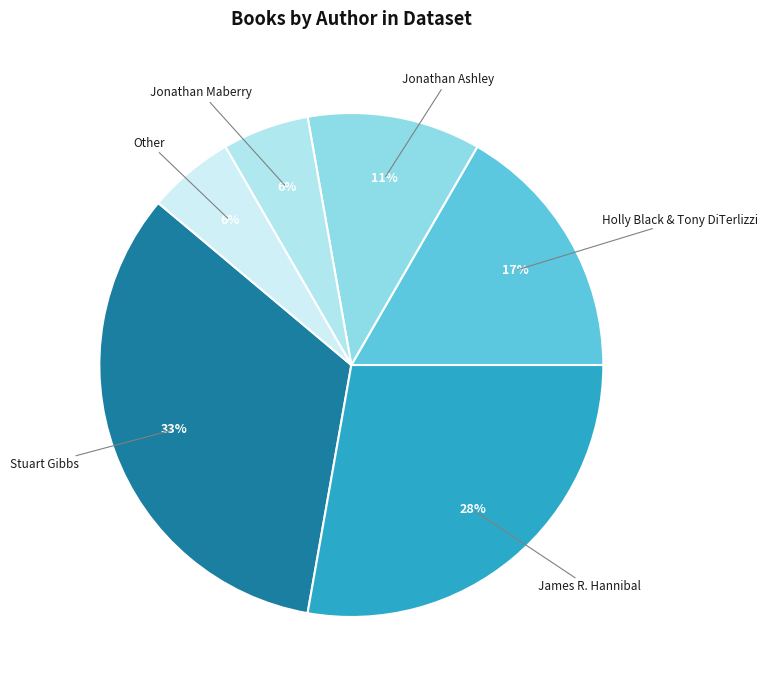

What is the ratio of the value at Holly Black & Tony DiTerlizzi to the value at Jonathan Ashley?

1.5